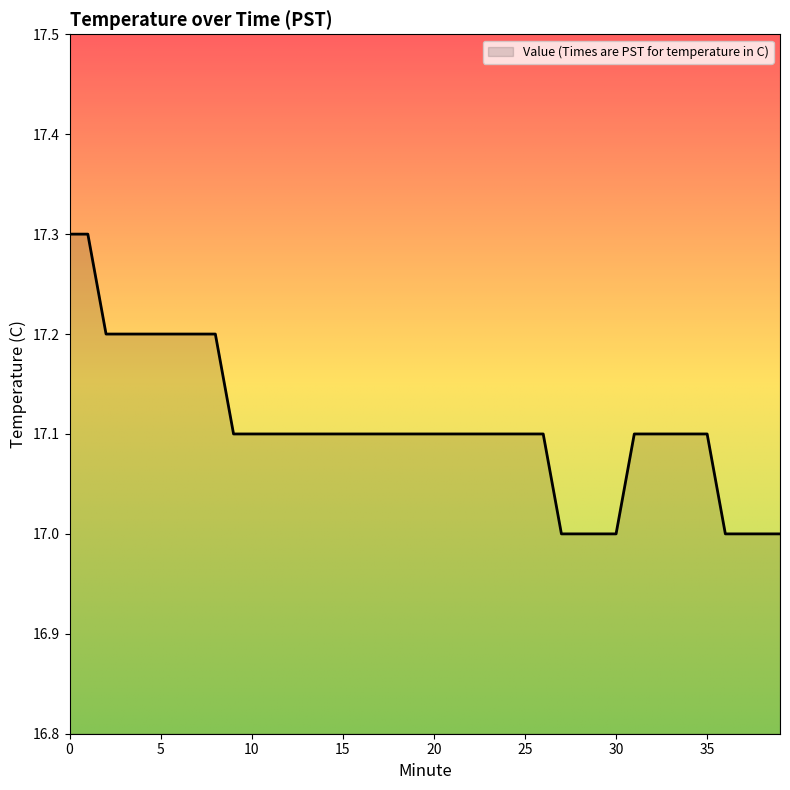

What is the smallest value displayed?

17.0